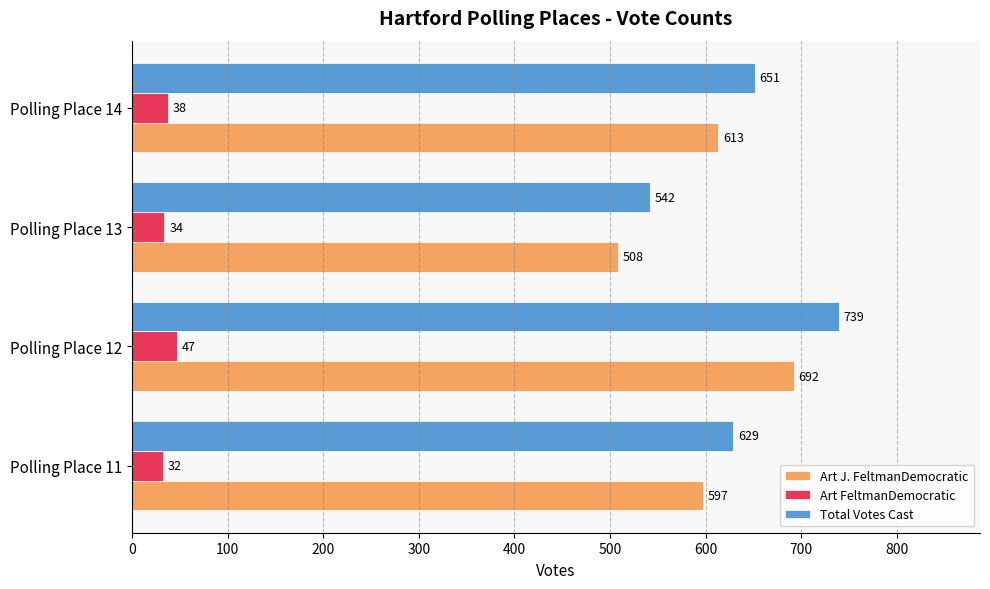

Rank the categories by Art FeltmanDemocratic value from highest to lowest.

Polling Place 12, Polling Place 14, Polling Place 13, Polling Place 11